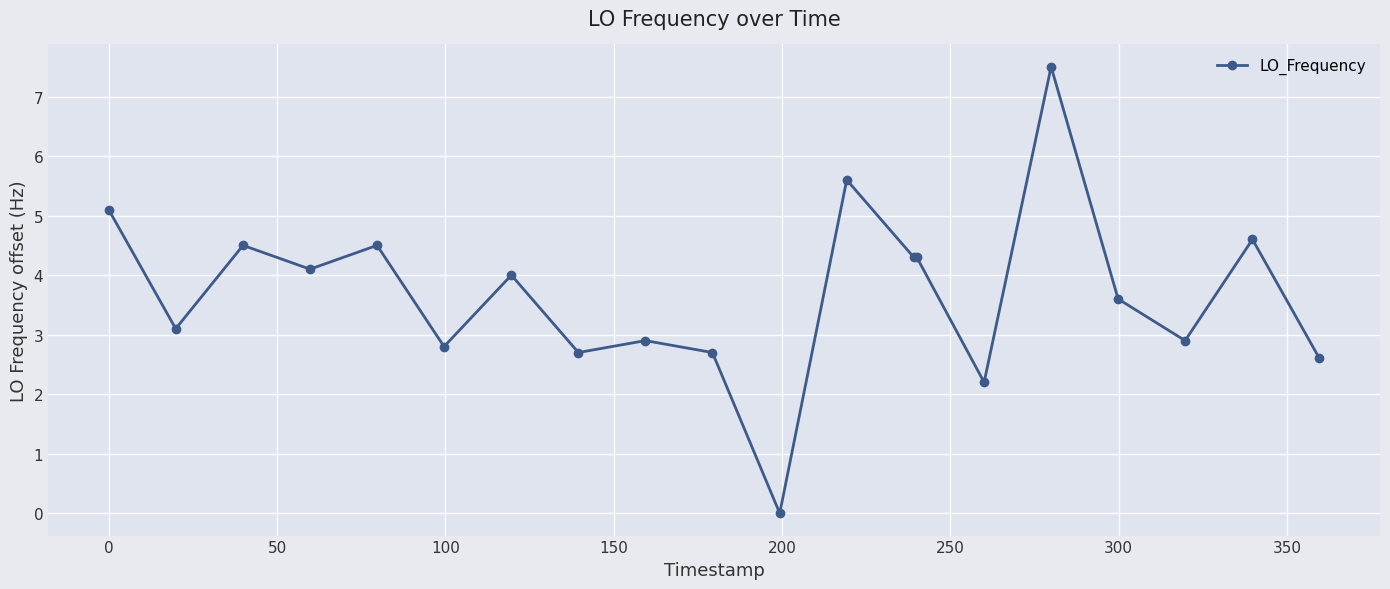

Reading left to right, list all the values displayed in this chart.

5.1	3.1	4.5	4.1	4.5	2.8	4.0	2.7	2.9	2.7	0.0	5.6	4.3	4.3	2.2	7.5	3.6	2.9	4.6	2.6